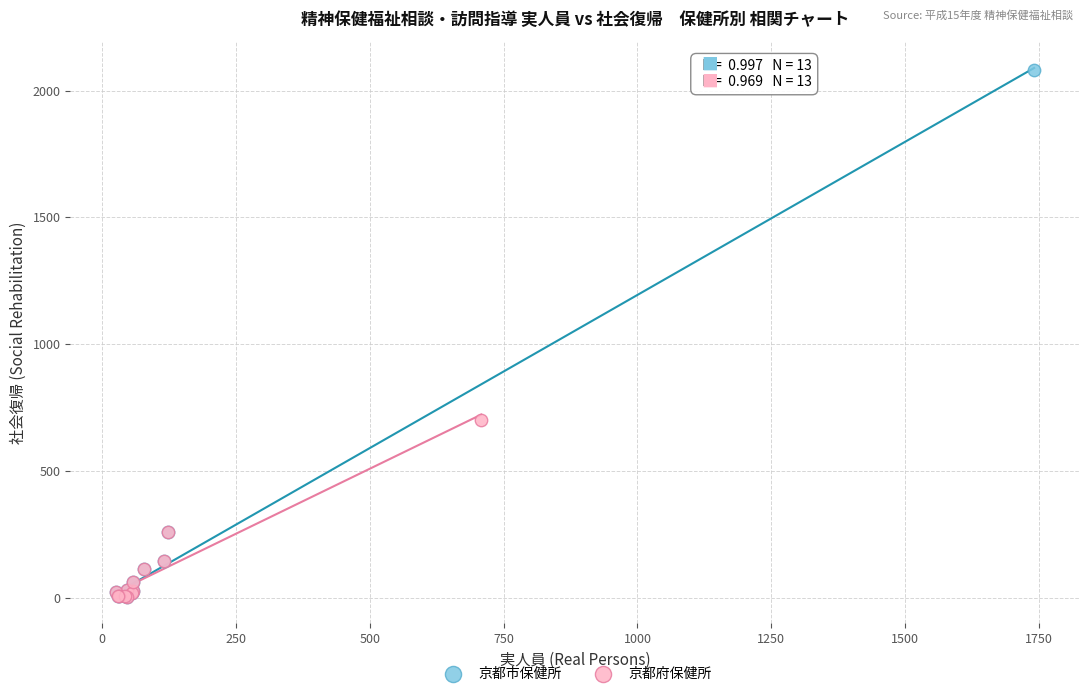

Which series reaches the maximum Y coordinate?

京都市保健所